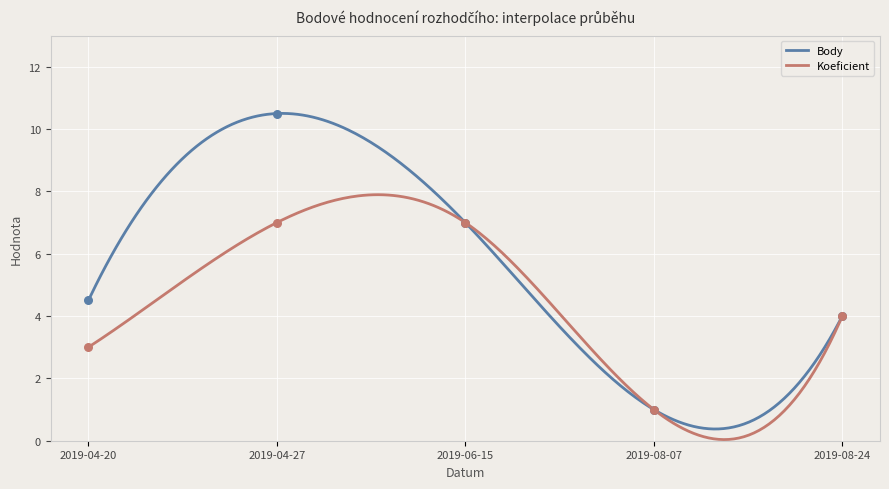

Which series contains the highest Y value?

Body